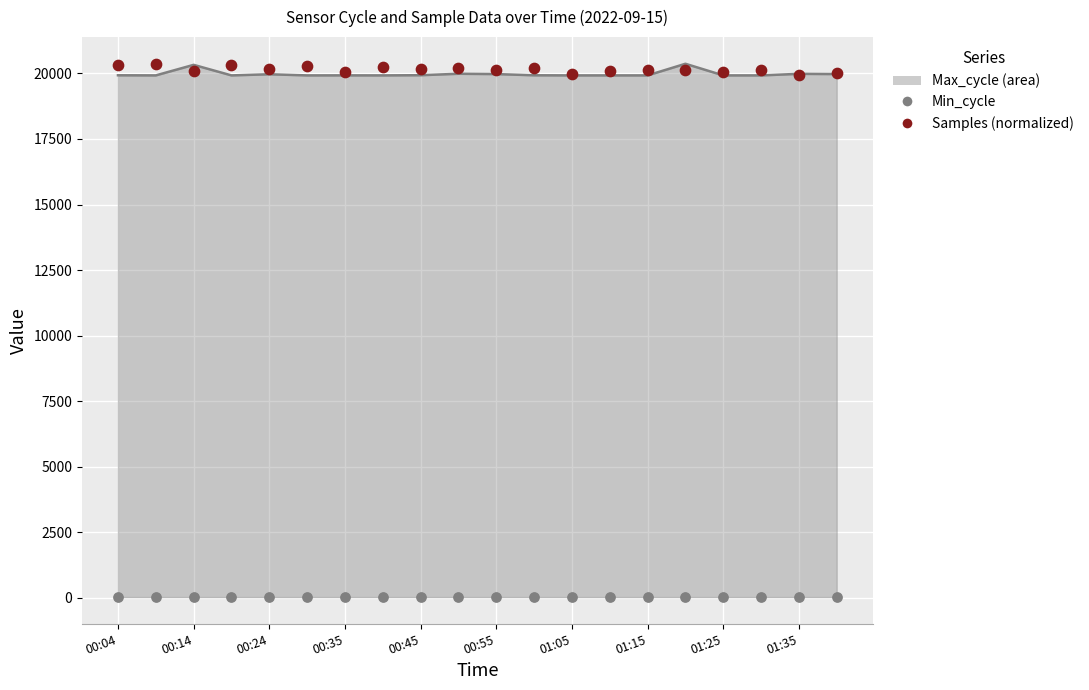

Which series contains the highest Y value?

Samples (normalized)